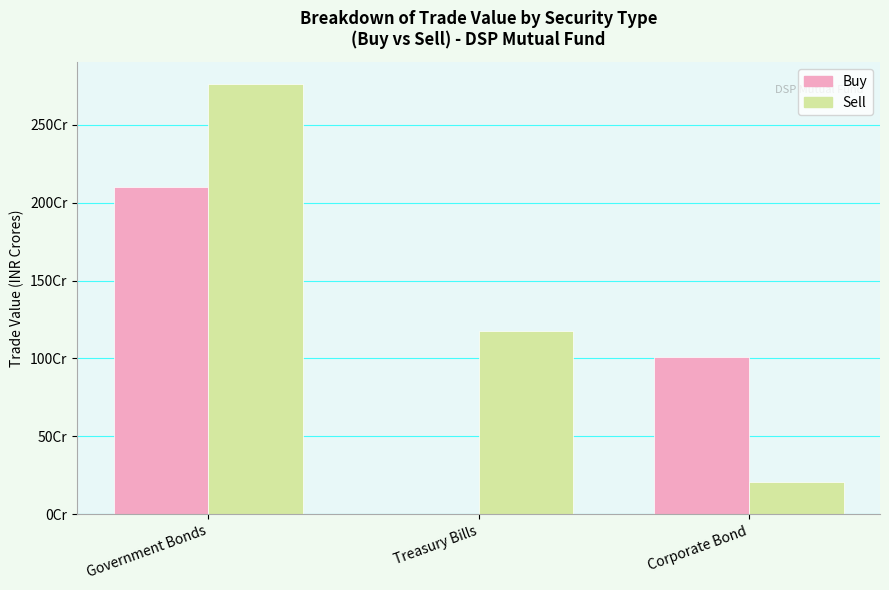

Is it true that Sell equals 2765109875.0 at Government Bonds?

True